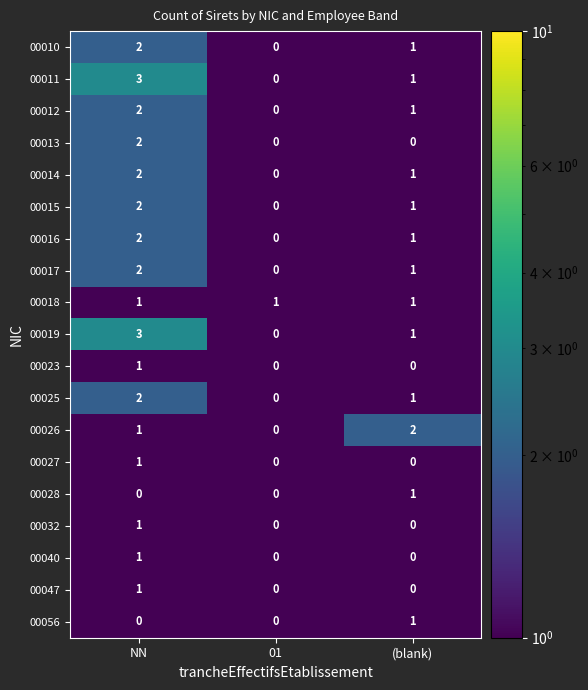

What is the sum of all 00015 values?

3